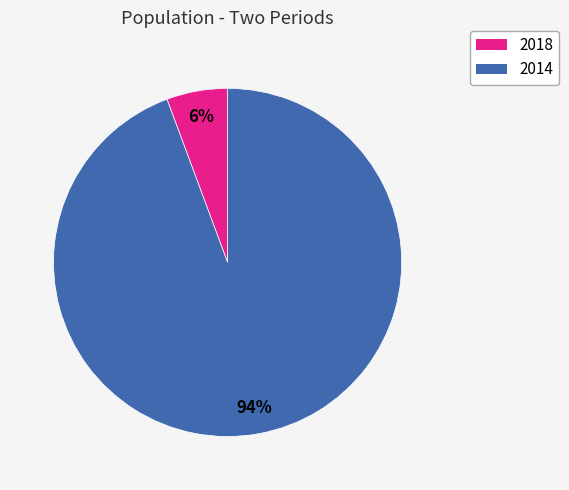

To the nearest percent, what is the average slice percentage?

50%